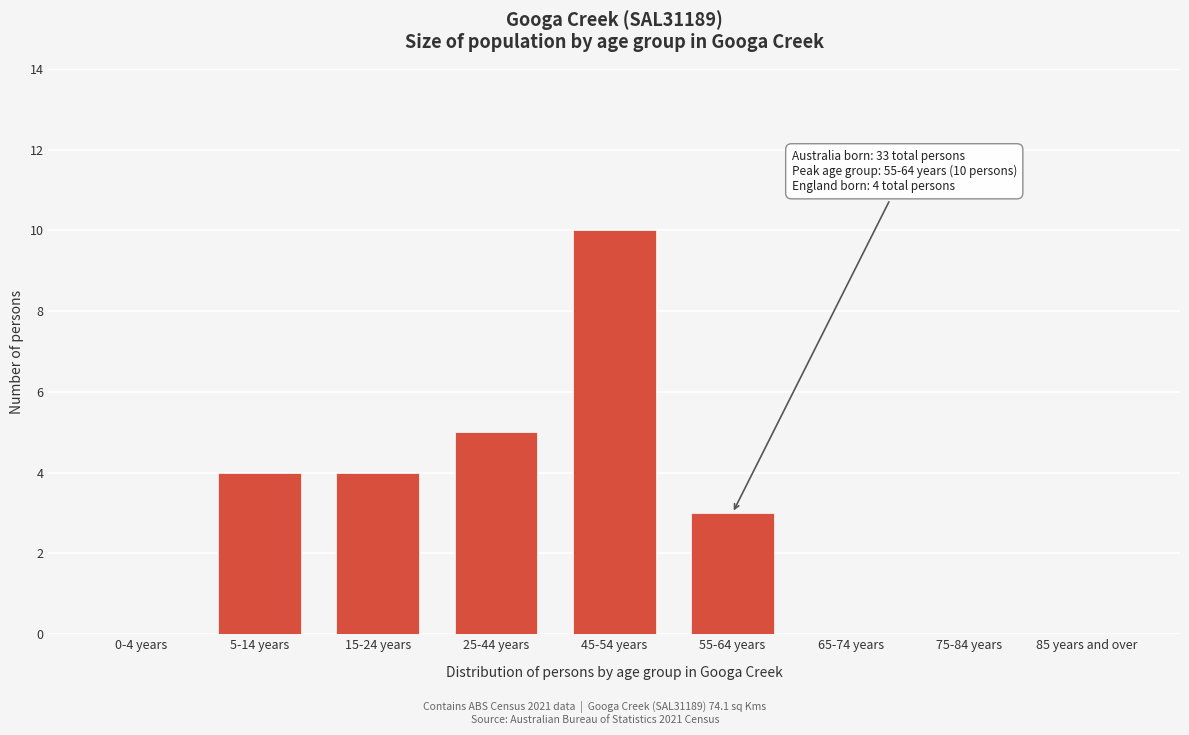

Reading left to right, transcribe all the data shown in this chart.

0-4 years=0	5-14 years=4	15-24 years=4	25-44 years=5	45-54 years=10	55-64 years=3	65-74 years=0	75-84 years=0	85 years and over=0